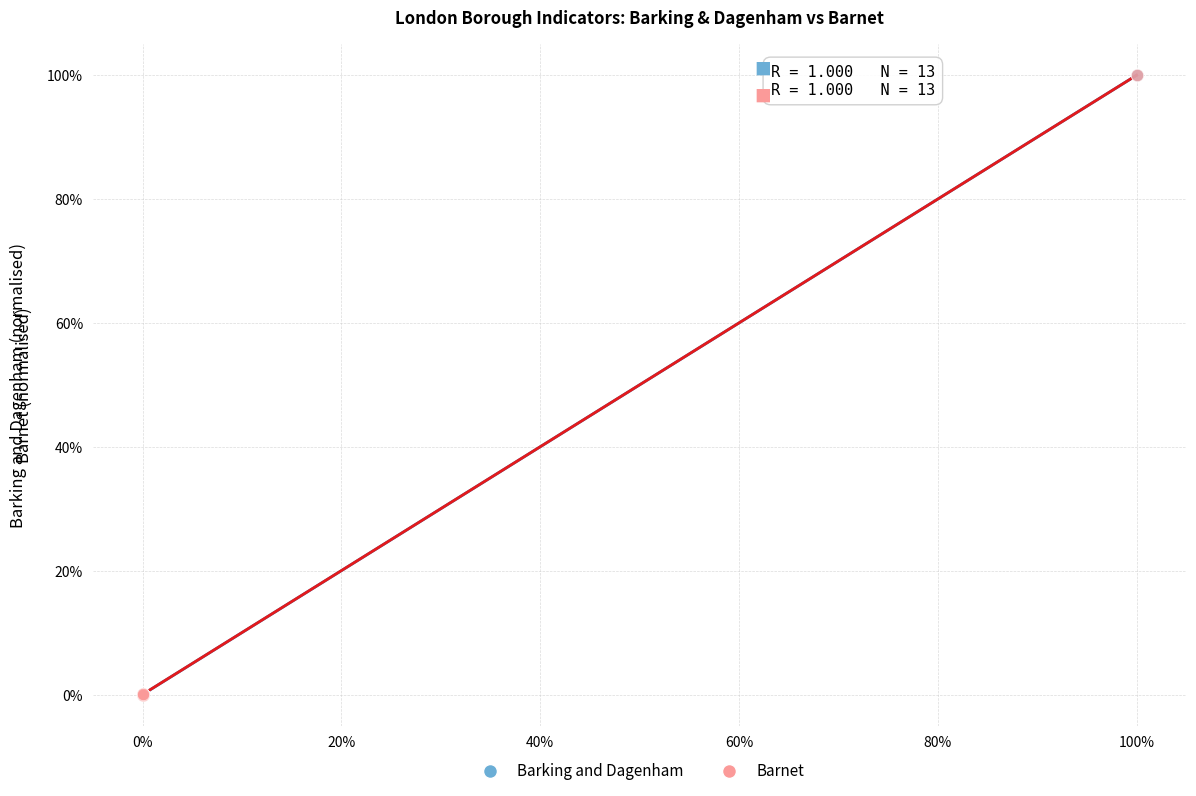

What are all the series names shown in the legend?

Barking and Dagenham, Barnet